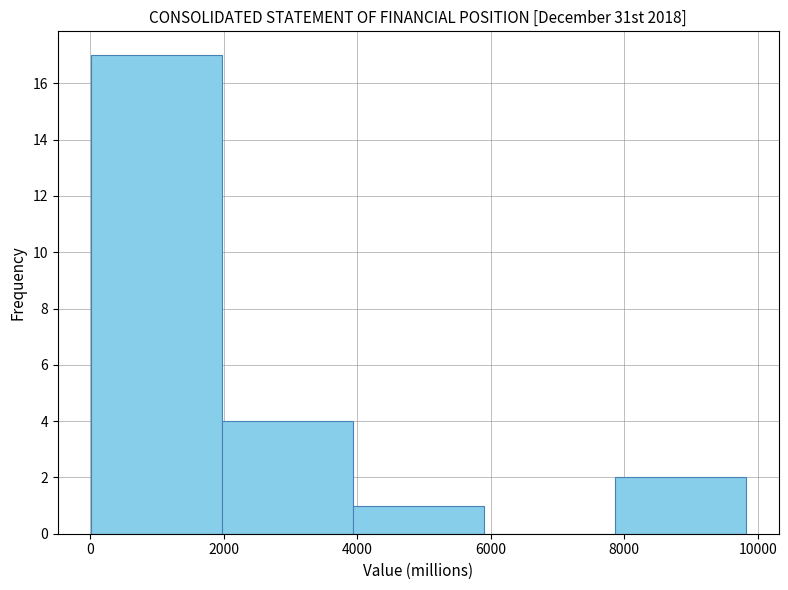

Reading left to right, list every bar in this chart as the range it spans on the x-axis followed by its height. Neither the bar edges nor the heights are printed on the chart, so give them approximately, as read against the axes.

0 to 2000: 17
2000 to 4000: 4
4000 to 5800: 1
5800 to 7800: 0
7800 to 9800: 2